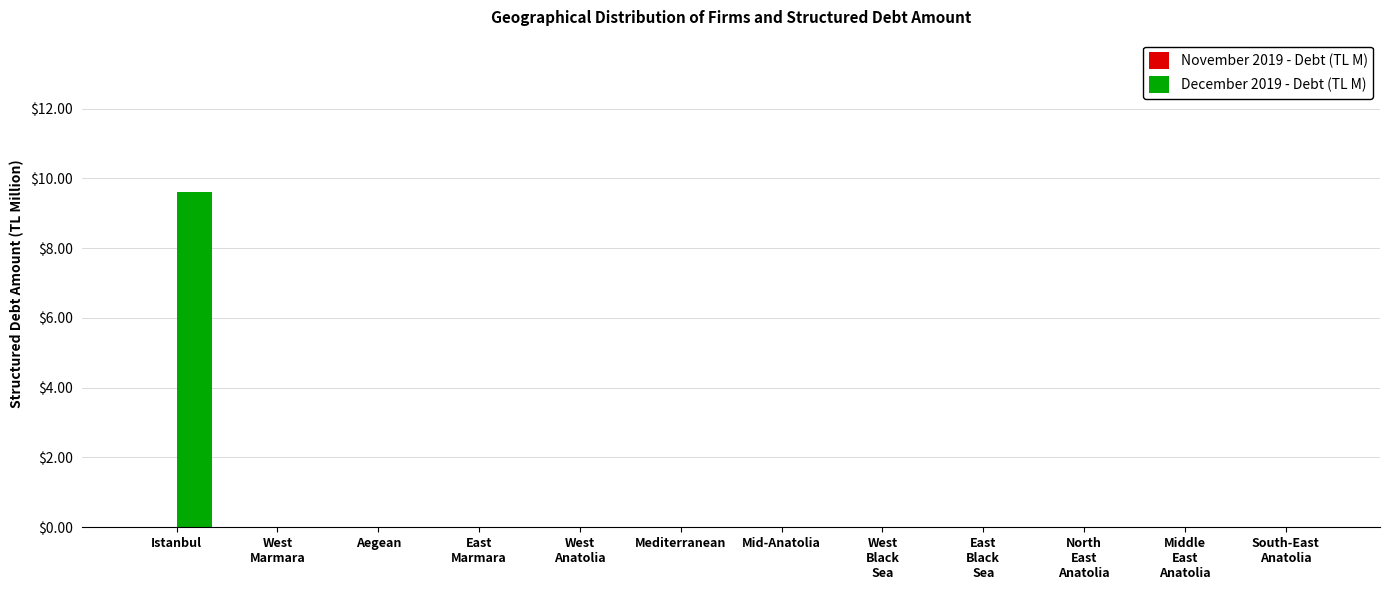

What is the maximum value shown in the chart?

9.6